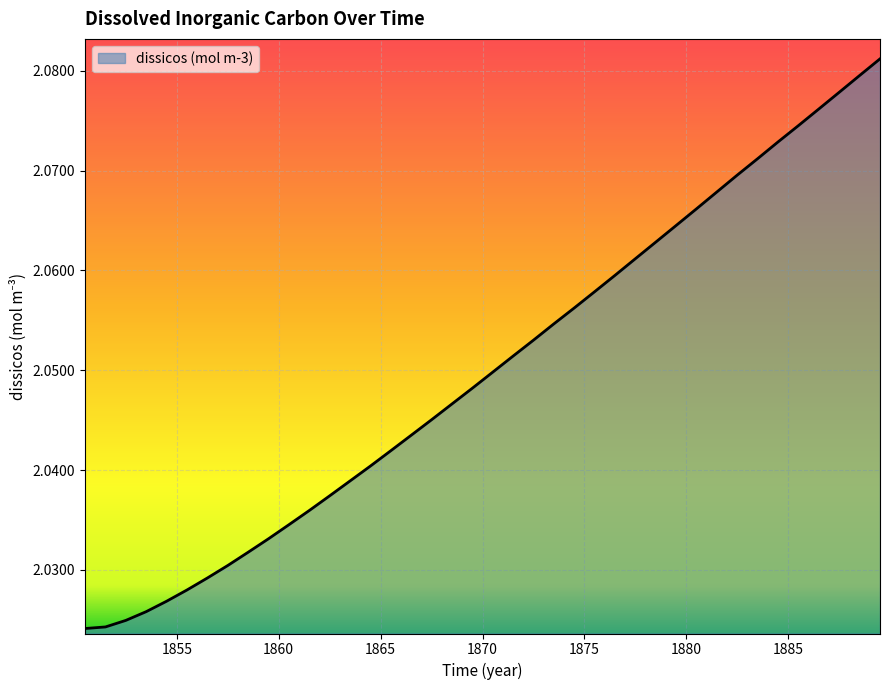

Rank the categories by value from lowest to highest.

1850.5, 1851.5, 1852.5, 1853.5, 1854.5, 1855.5, 1856.5, 1857.5, 1858.5, 1859.5, 1860.5, 1861.5, 1862.5, 1863.5, 1864.5, 1865.5, 1866.5, 1867.5, 1868.5, 1869.5, 1870.5, 1871.5, 1872.5, 1873.5, 1874.5, 1875.5, 1876.5, 1877.5, 1878.5, 1879.5, 1880.5, 1881.5, 1882.5, 1883.5, 1884.5, 1885.5, 1886.5, 1887.5, 1888.5, 1889.5